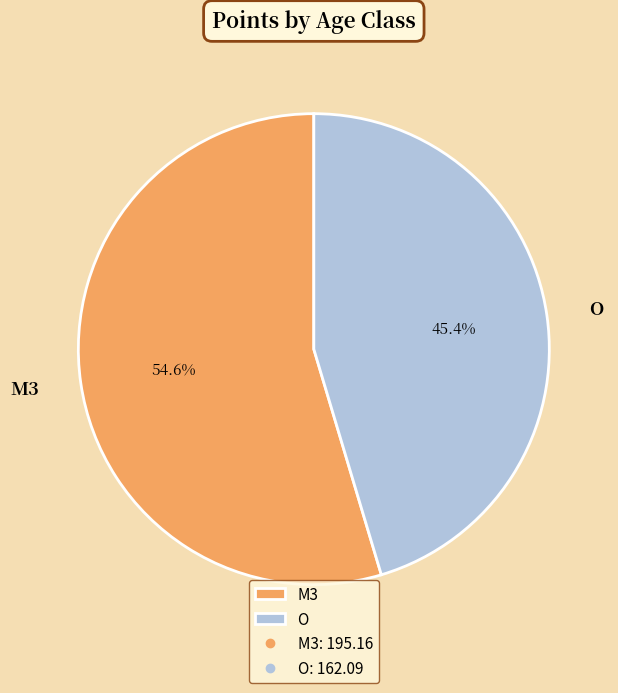

Which slice is the smallest?

O